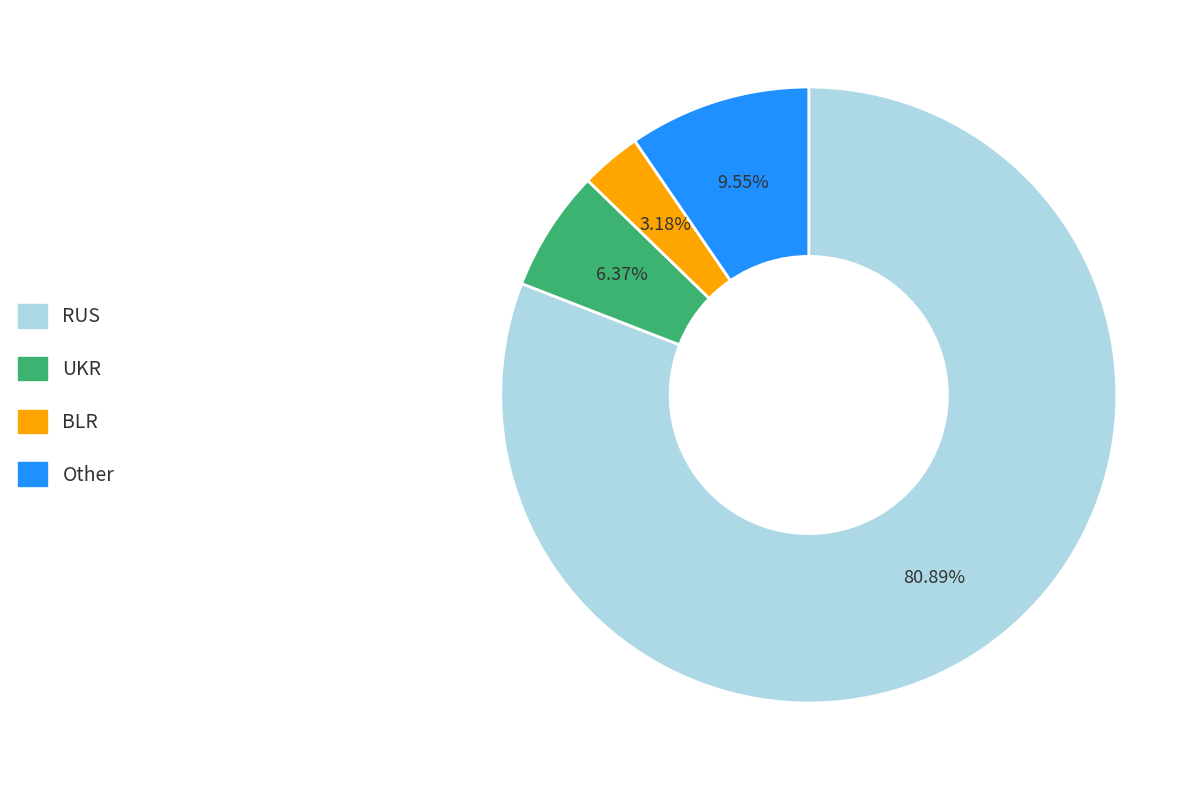

Which category has the smallest portion of the pie?

BLR